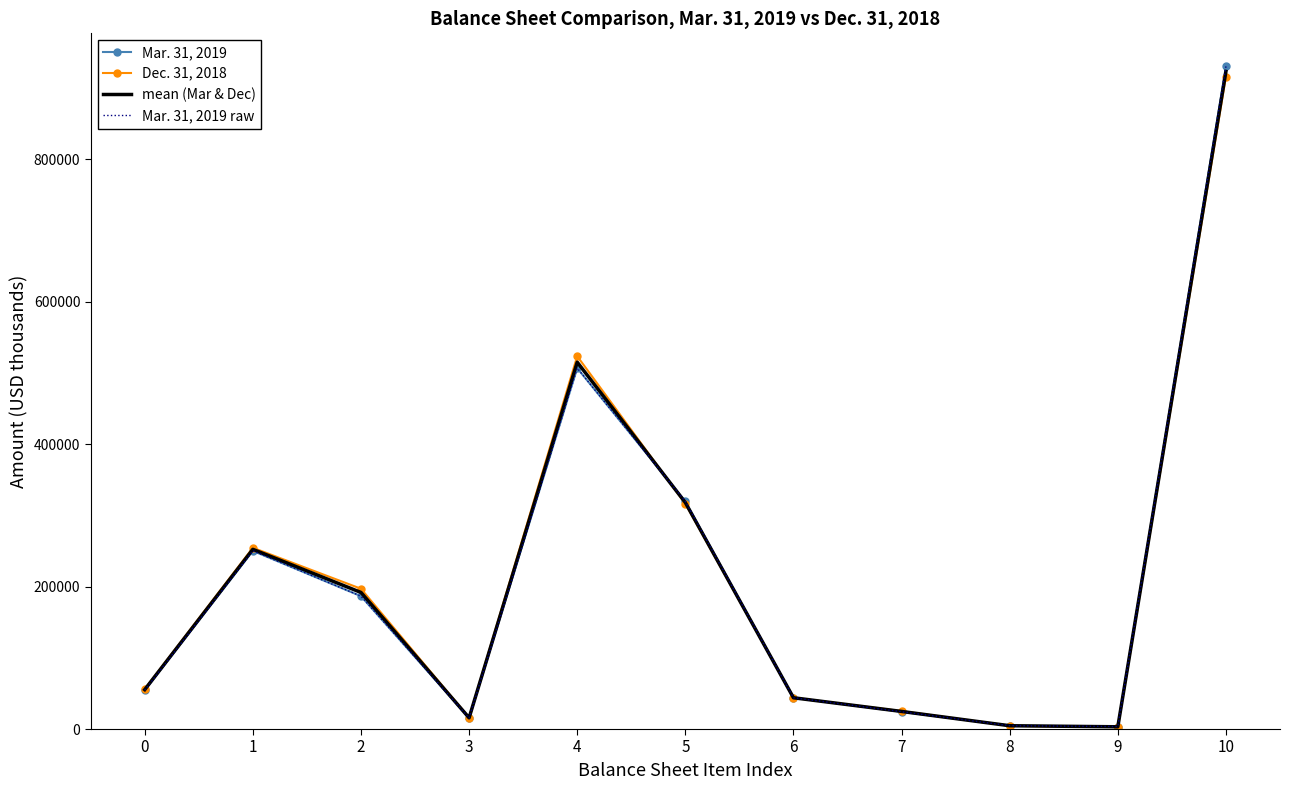

Reading left to right, what are all the values shown in this chart?

Mar. 31, 2019: 54486.0	250053.0	186495.0	15535.0	506569.0	319465.0	43949.0	24216.0	4712.0	3534.0	930098.0
Dec. 31, 2018: 56118.0	254394.0	196896.0	15904.0	523312.0	316293.0	43832.0	25160.0	4516.0	2741.0	915854.0
mean (Mar & Dec): 55302.0	252223.5	191695.5	15719.5	514940.5	317879.0	43890.5	24688.0	4614.0	3137.5	922976.0
Mar. 31, 2019 raw: 54486.0	250053.0	186495.0	15535.0	506569.0	319465.0	43949.0	24216.0	4712.0	3534.0	930098.0